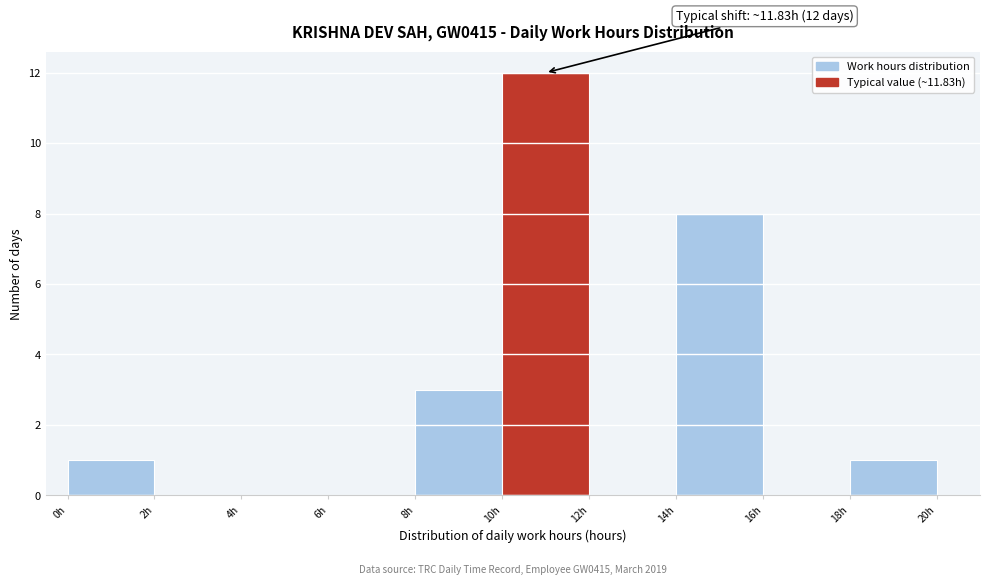

Which range on the x-axis has the tallest bar?

10 to 12